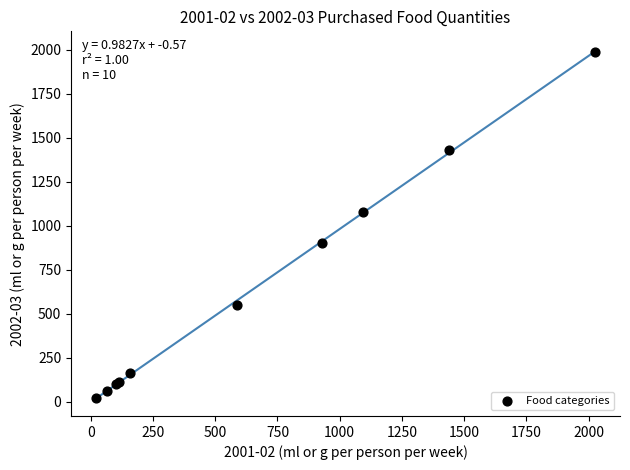

What Y value in the scatter plot is closest to 1002?

1077.9